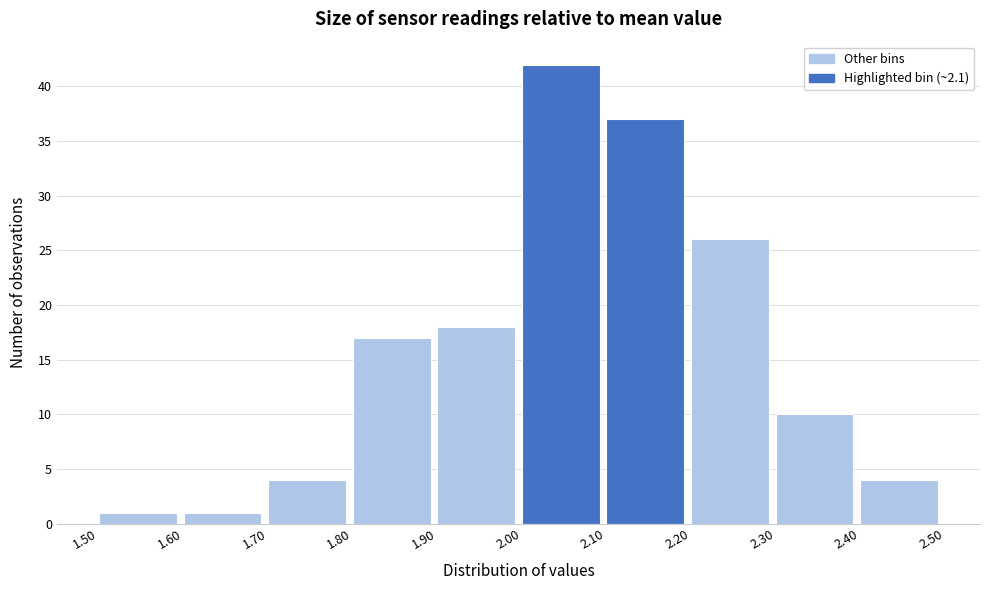

Which range on the x-axis has the tallest bar?

2.00 to 2.10